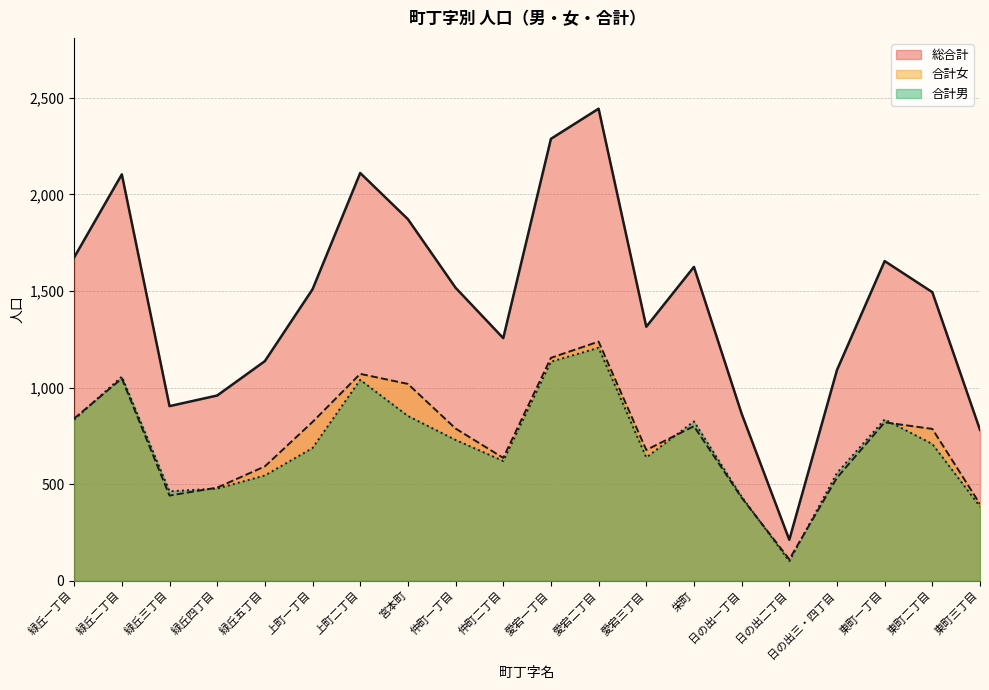

What is the difference between the 合計女 values at 上町二丁目 and 仲町二丁目?

435